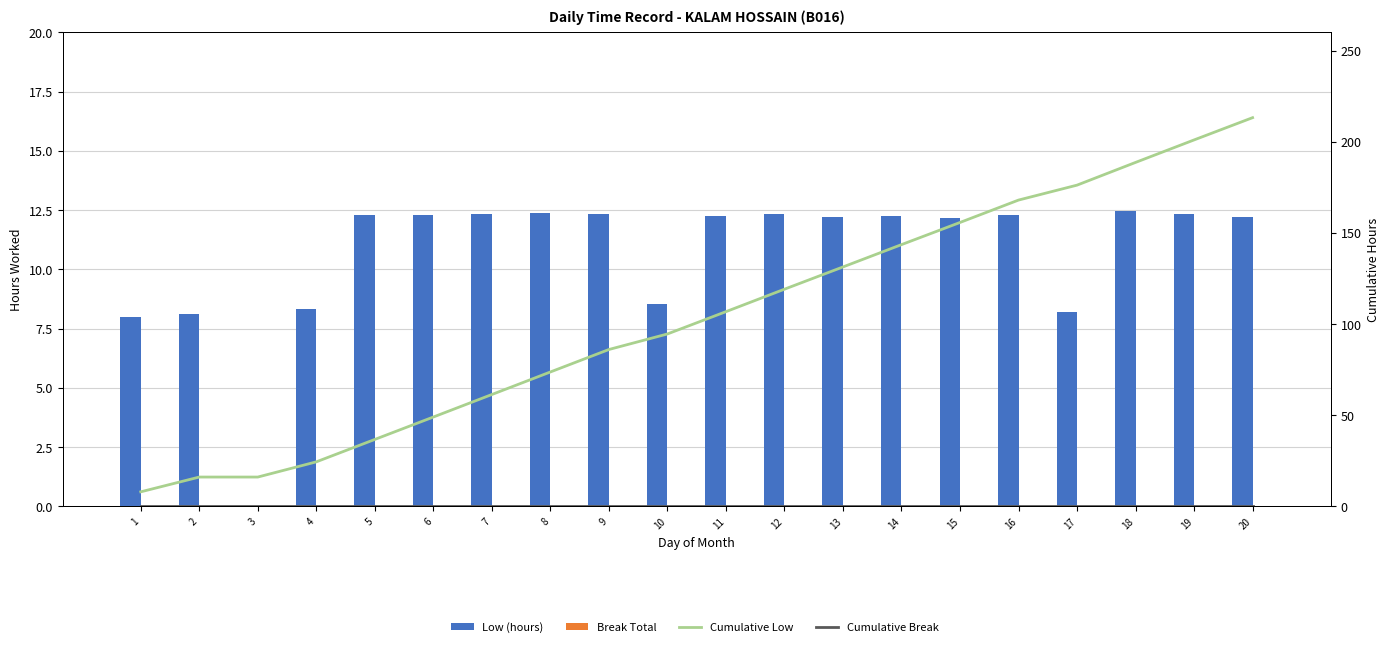

How many groups of bars are there?

20